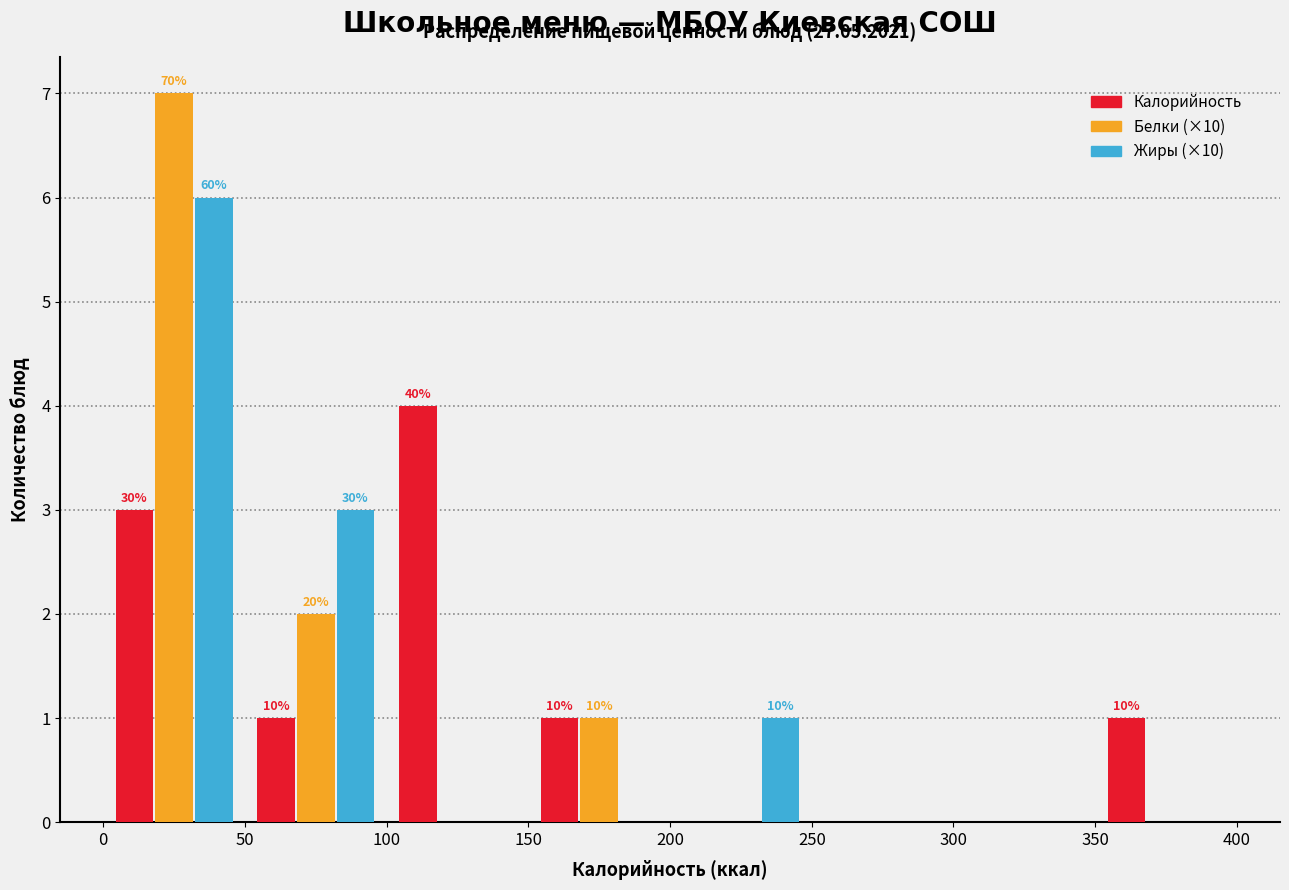

In the Жиры (×10) series, which range on the x-axis has the tallest bar?

0 to 50